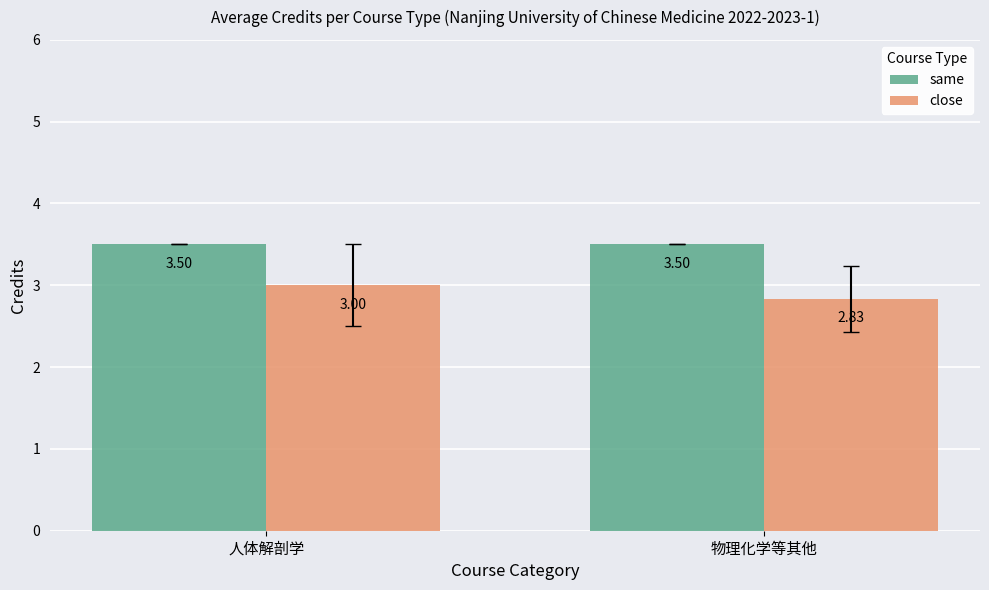

What are all the series names shown in the legend?

same, close